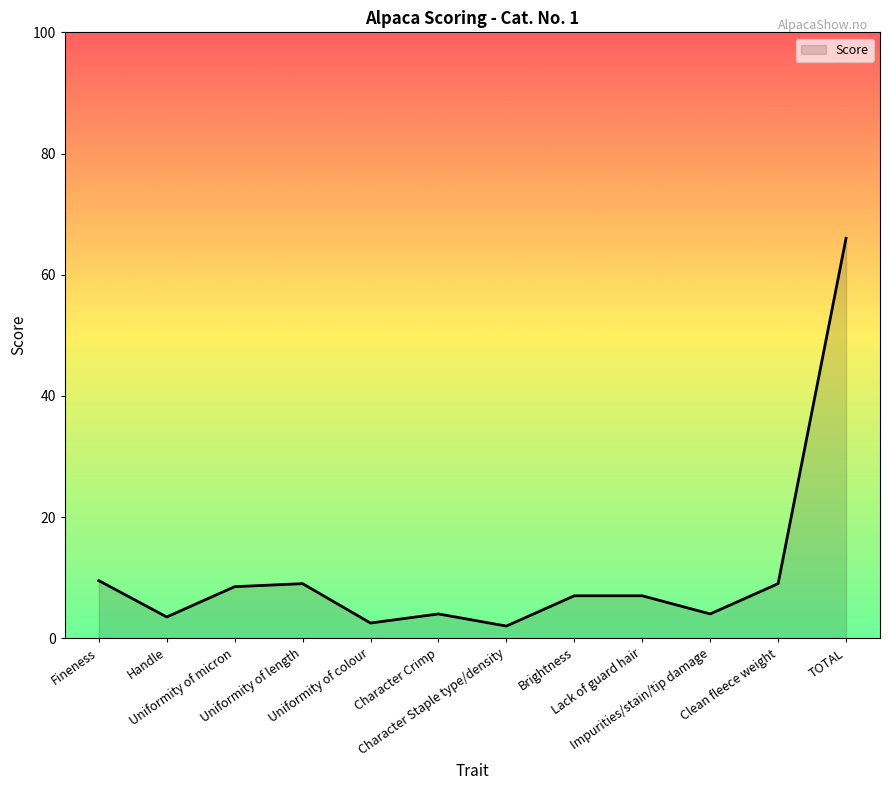

What is the change in value from Uniformity of micron to Uniformity of colour?

-6.0